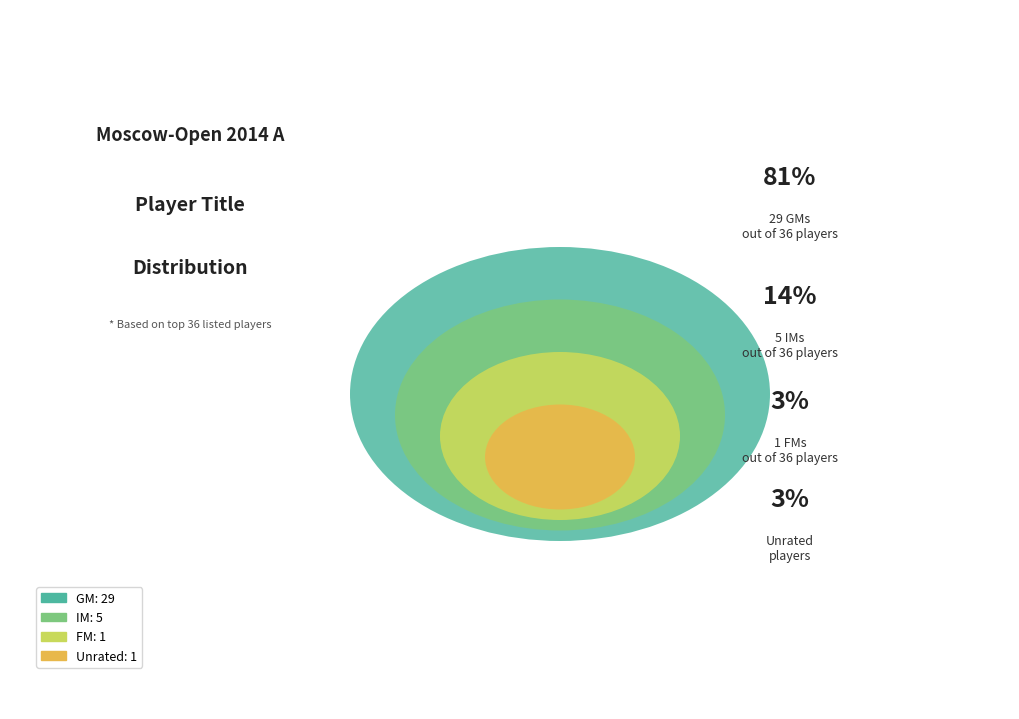

To the nearest percent, what is the difference between the FM and GM slice percentages?

78%